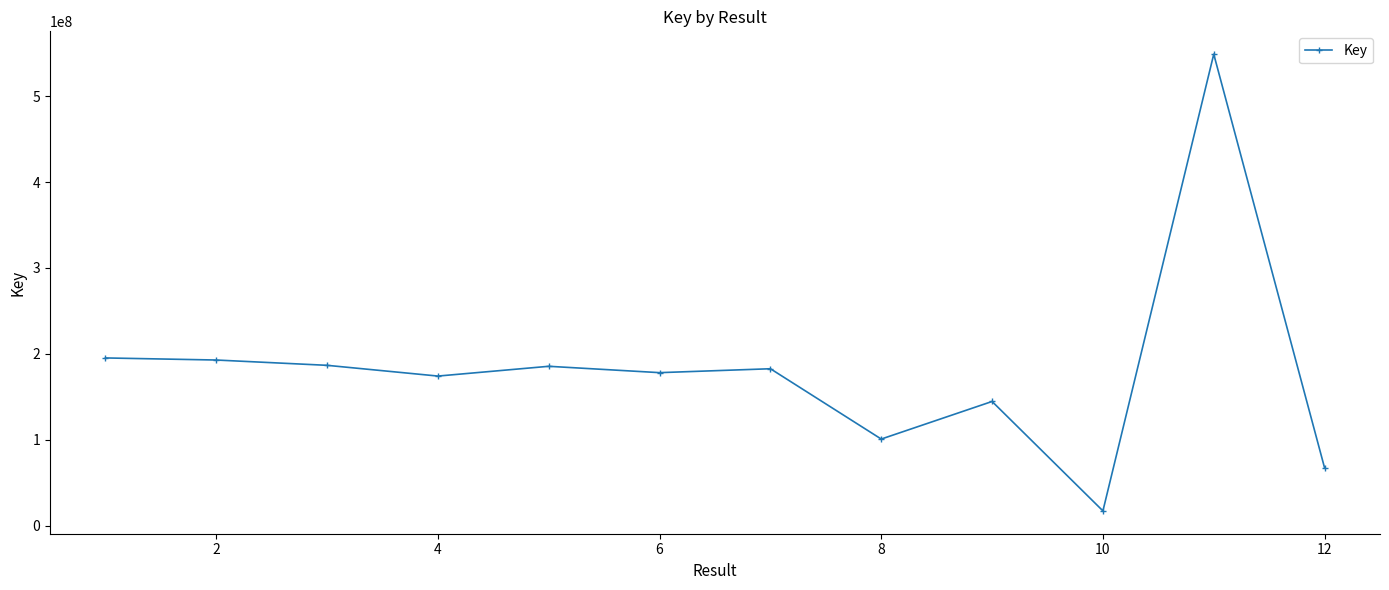

What is the smallest value displayed?

17157315